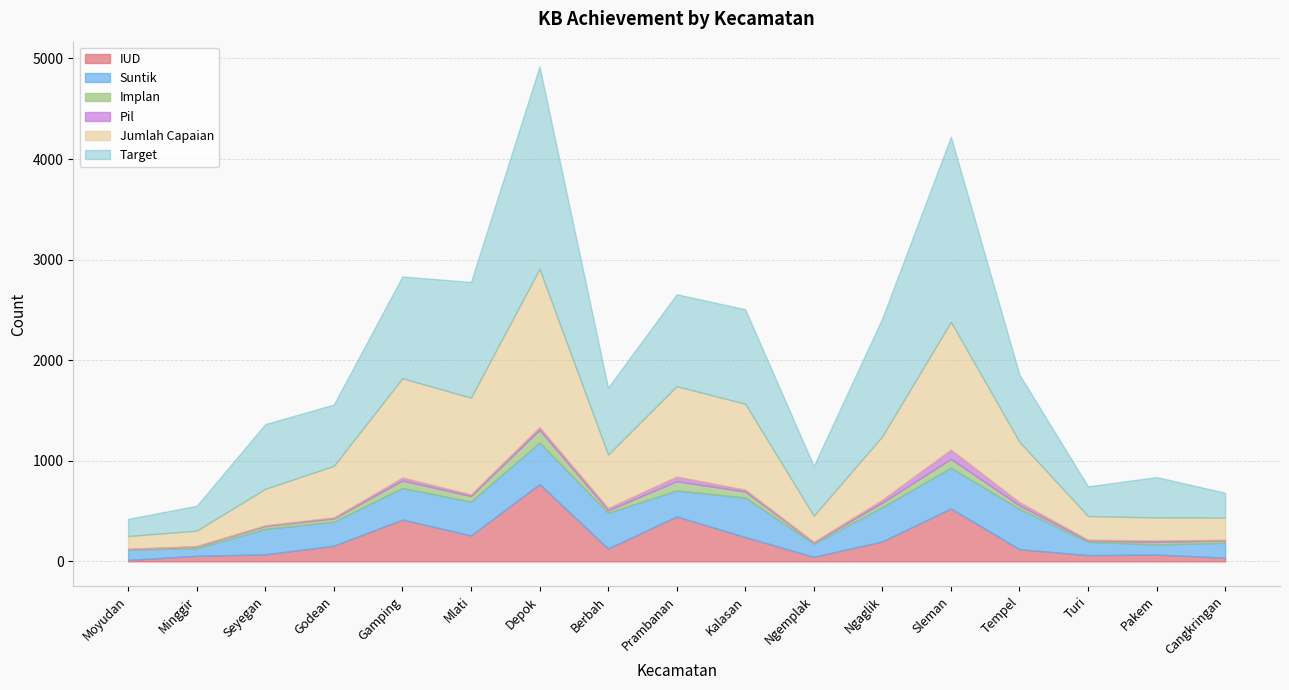

True or false: Suntik and Jumlah Capaian cross at least once.

False